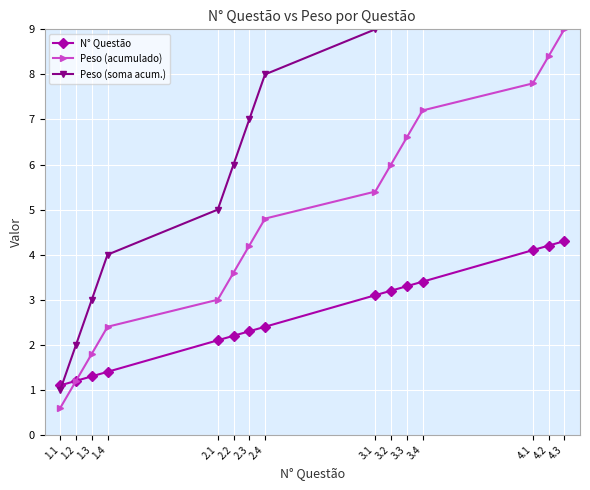

At 4.3, list the series in order from largest to smallest.

Peso (soma acum.), Peso (acumulado), N° Questão